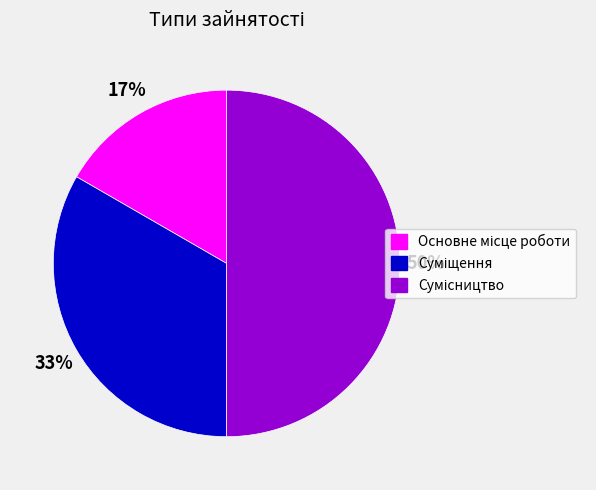

To the nearest percent, what is the difference between the largest and smallest slice percentages?

33%